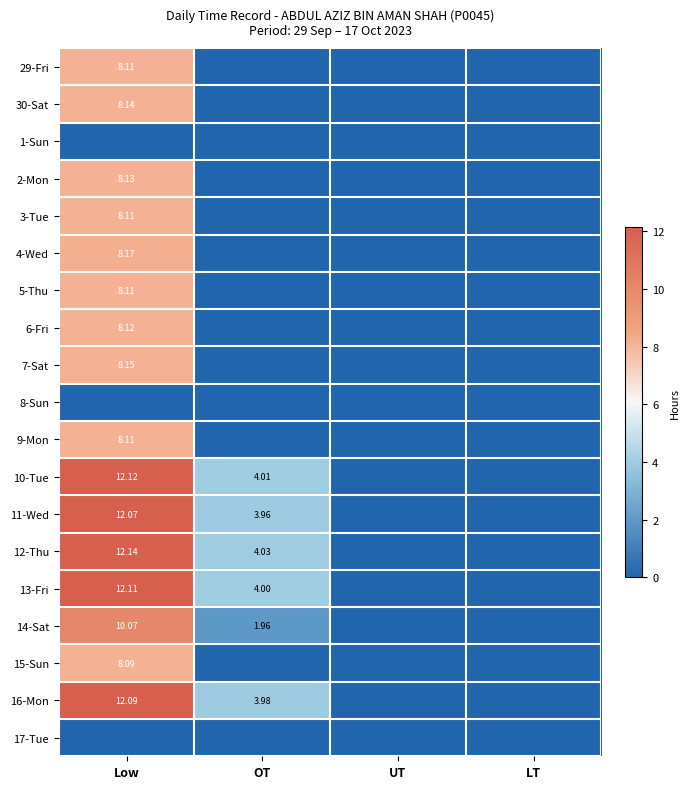

What is the sum of all 6-Fri values?

8.1